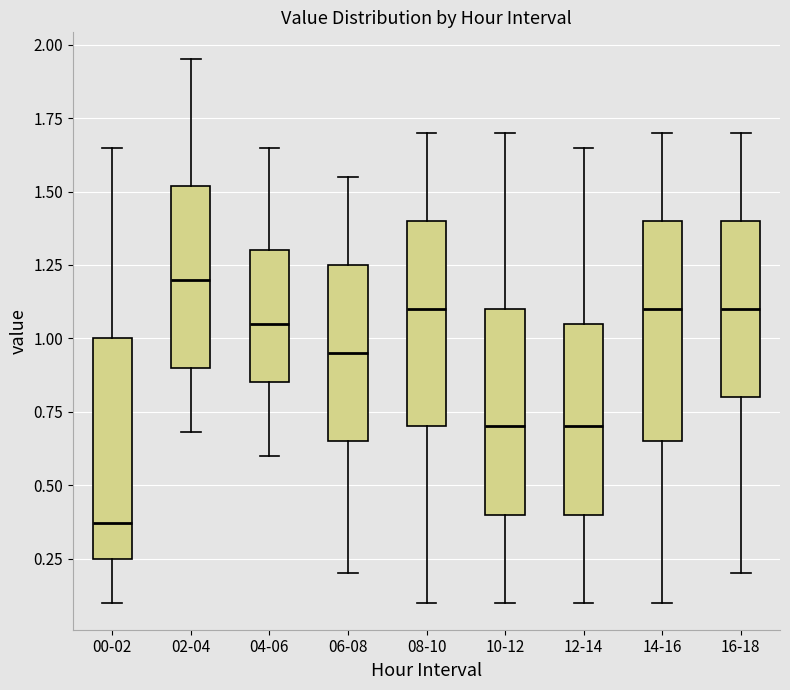

Reading left to right, transcribe this box plot: for each box, give where its median line is, the range the box spans, and where its two whiskers end, as read against the y-axis. The values are not printed on the chart, so give them approximately, as read against the axis.

00-02: median 0.35, box 0.25 to 1.00, whiskers 0.10 to 1.65
02-04: median 1.20, box 0.90 to 1.50, whiskers 0.70 to 1.95
04-06: median 1.05, box 0.85 to 1.30, whiskers 0.60 to 1.65
06-08: median 0.95, box 0.65 to 1.25, whiskers 0.20 to 1.55
08-10: median 1.10, box 0.70 to 1.40, whiskers 0.10 to 1.70
10-12: median 0.70, box 0.40 to 1.10, whiskers 0.10 to 1.70
12-14: median 0.70, box 0.40 to 1.05, whiskers 0.10 to 1.65
14-16: median 1.10, box 0.65 to 1.40, whiskers 0.10 to 1.70
16-18: median 1.10, box 0.80 to 1.40, whiskers 0.20 to 1.70